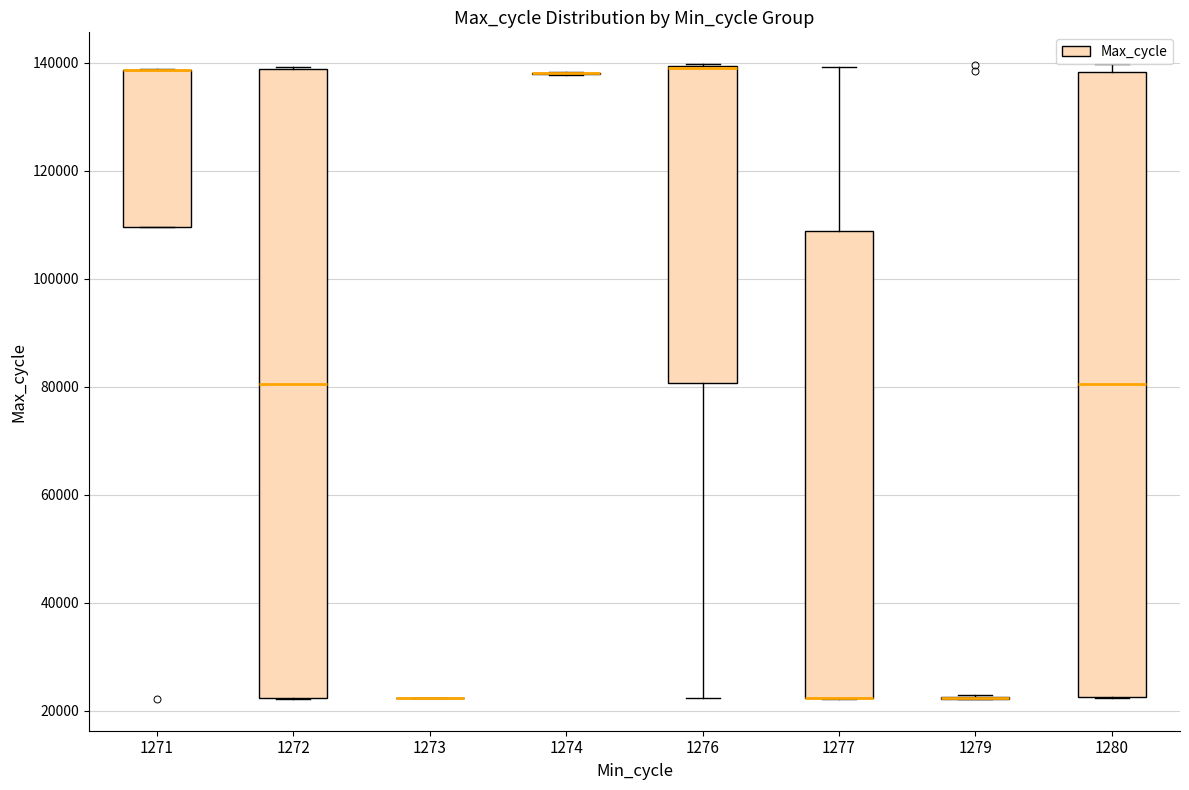

Reading left to right, read every box against the y-axis: the position of its median line, the range the box covers, and the ends of its whiskers. The values are not printed on the chart, so give them approximately, as read against the axis.

1271: median 138000 (drawn on the box's upper edge), box 110000 to 138000, whiskers 110000 to 138000
1272: median 80000, box 22000 to 138000, whiskers 22000 to 140000
1273: box collapsed to a line at 22000, whiskers 22000 to 22000
1274: box collapsed to a line at 138000, whiskers 138000 to 138000
1276: median 138000 (drawn on the box's upper edge), box 80000 to 140000, whiskers 22000 to 140000
1277: median 22000 (drawn on the box's lower edge), box 22000 to 108000, whiskers 22000 to 140000
1279: box collapsed to a line at 22000, whiskers 22000 to 22000
1280: median 80000, box 22000 to 138000, whiskers 22000 to 140000